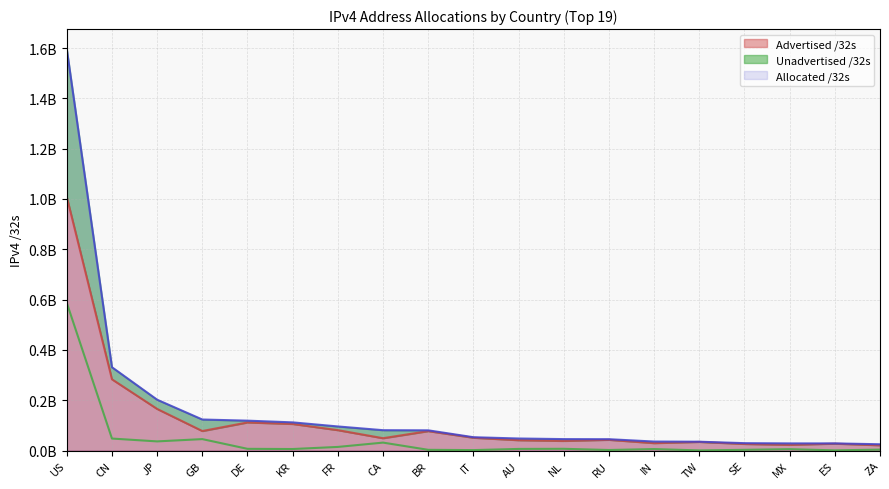

True or false: Allocated /32s and Unadvertised /32s intersect in this chart.

False